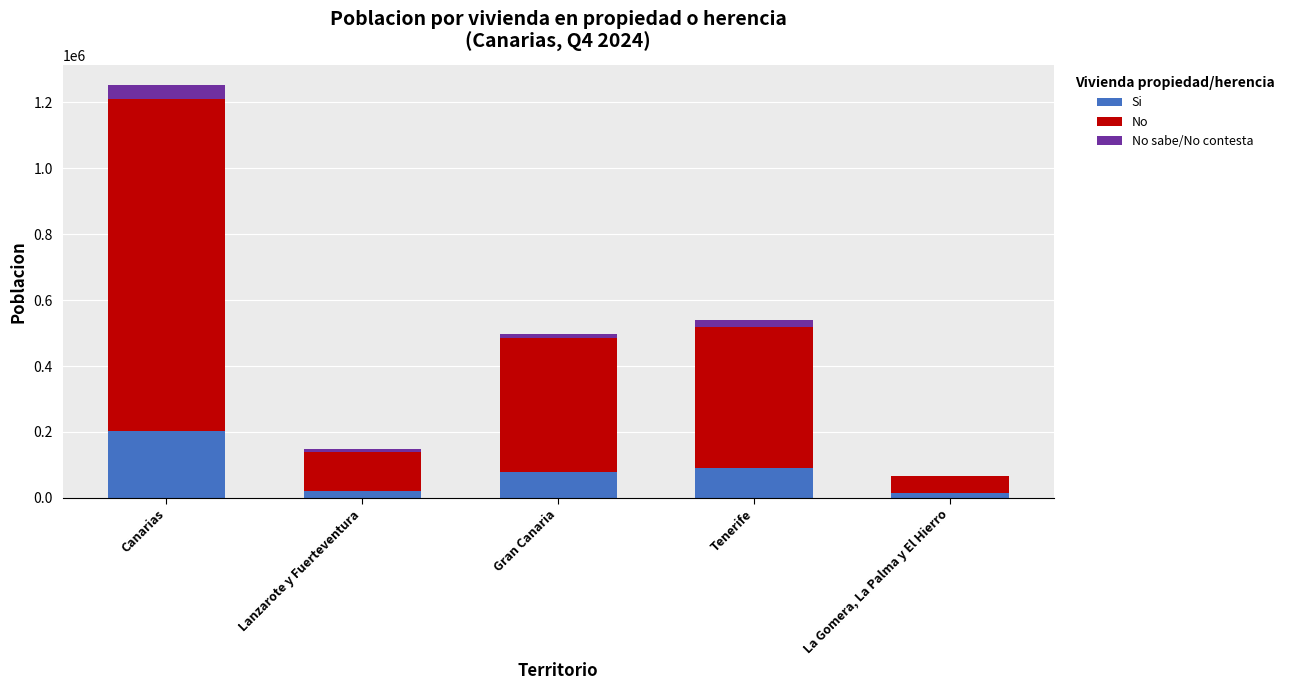

What is the total value across all series at Canarias?

1251572